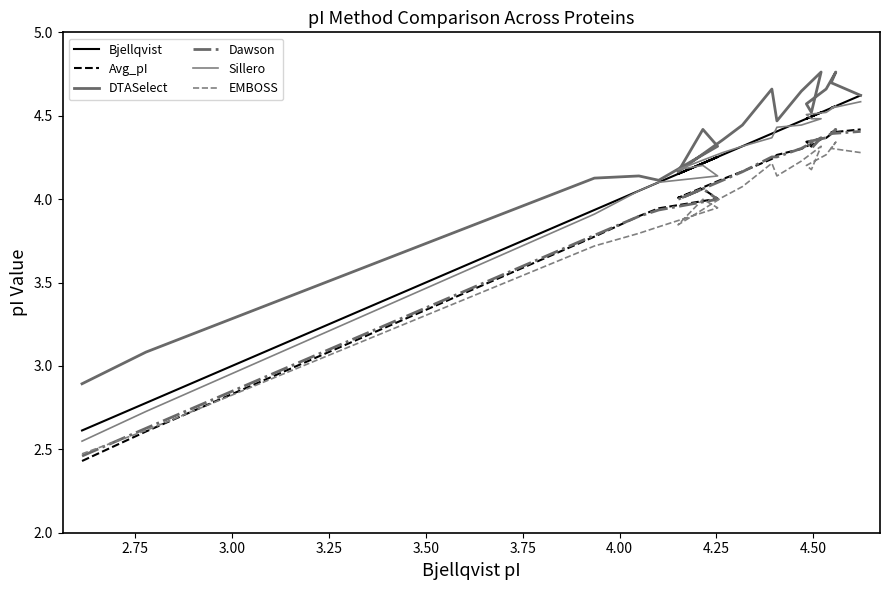

How many data points in EMBOSS are less than 4?

8